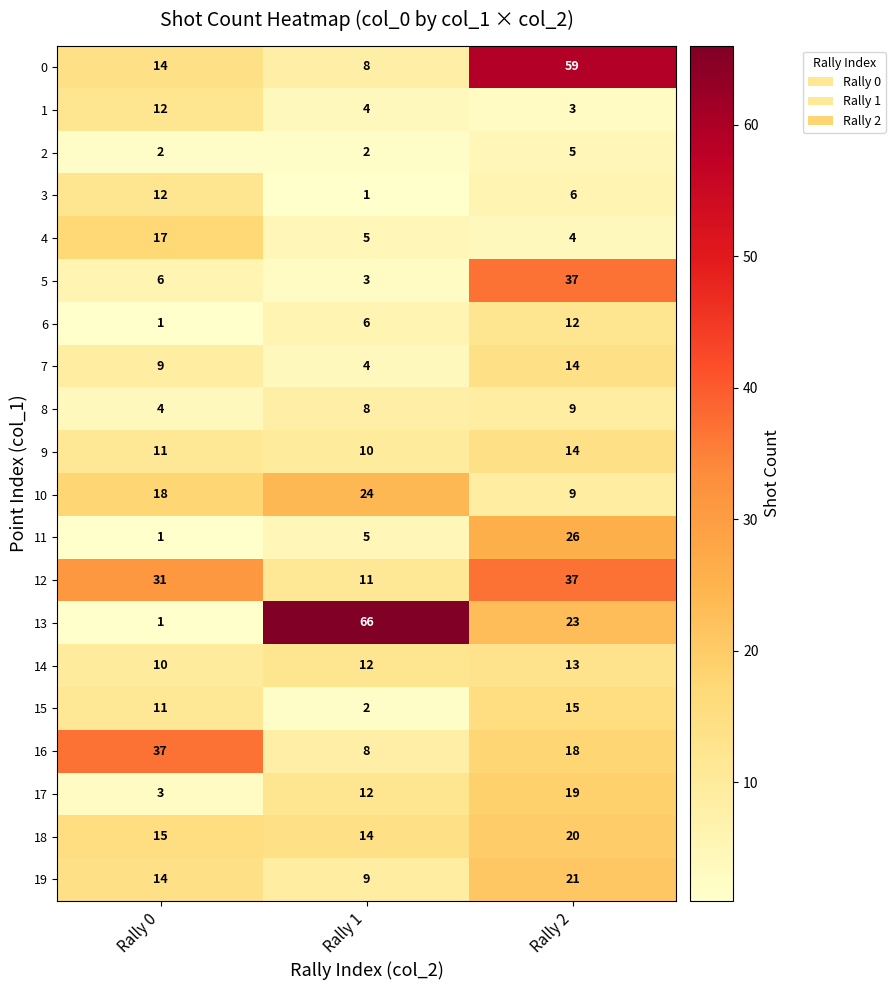

What is the sum of the 5 values at Rally 2 and Rally 1?

40